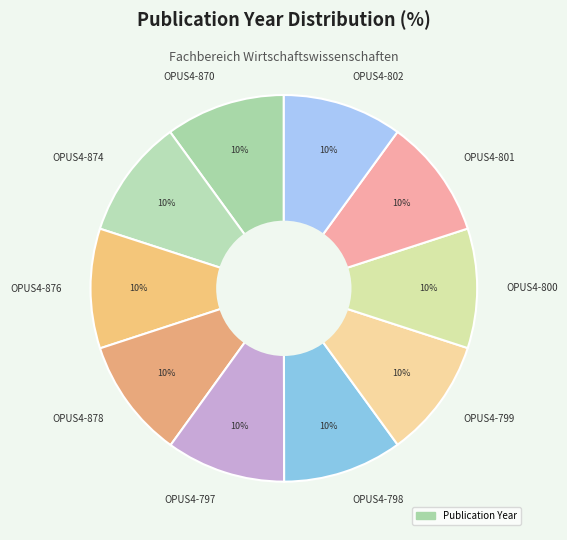

Is the sum of OPUS4-802 and OPUS4-797 greater than half?

No